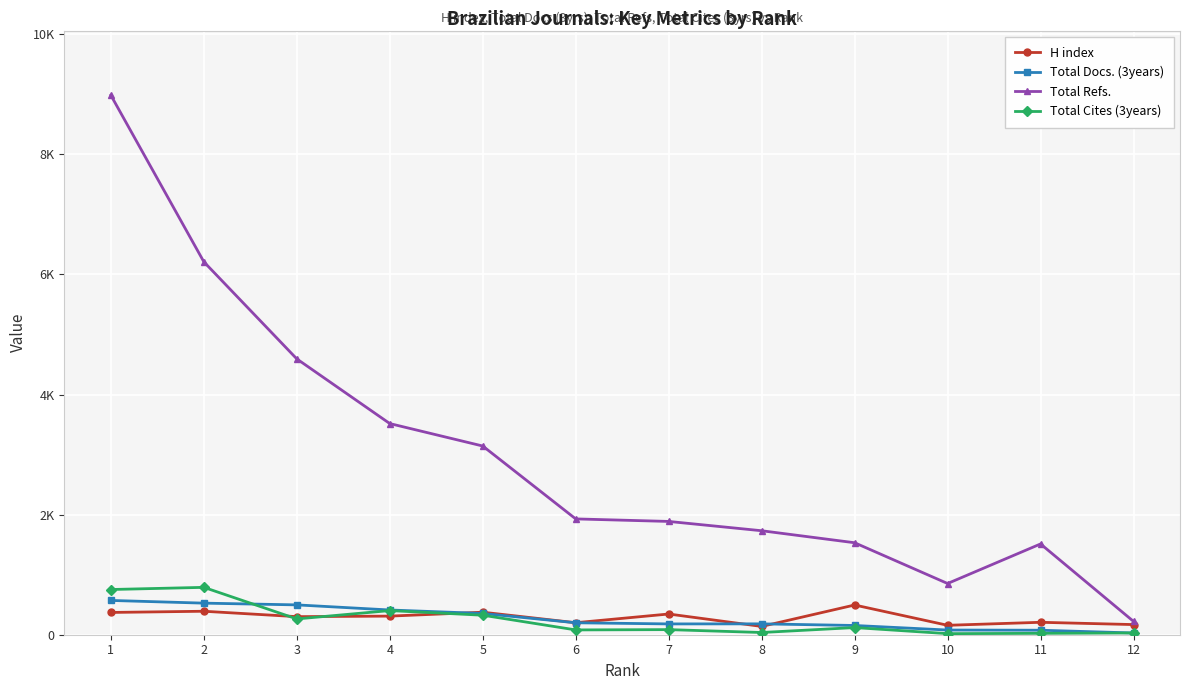

Is this an area chart (filled region under the line)?

No